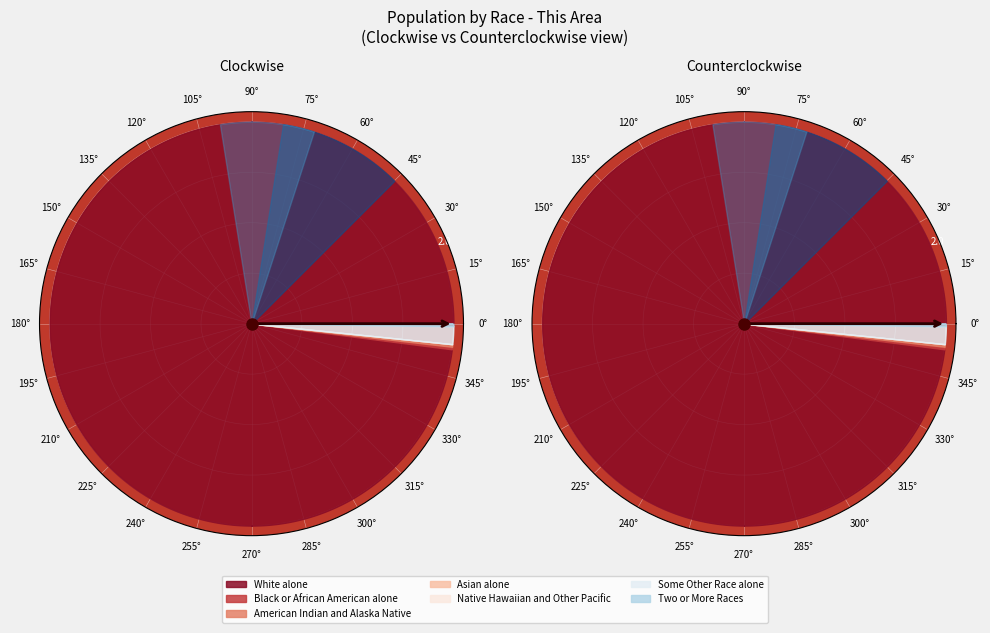

How many slices are in this pie chart?

7